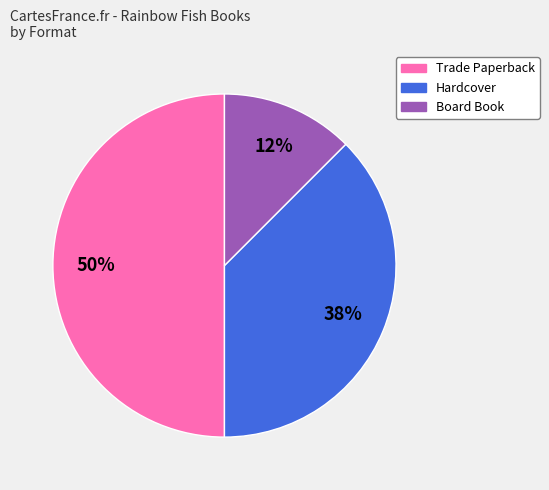

To the nearest percent, what is the average slice percentage?

33%